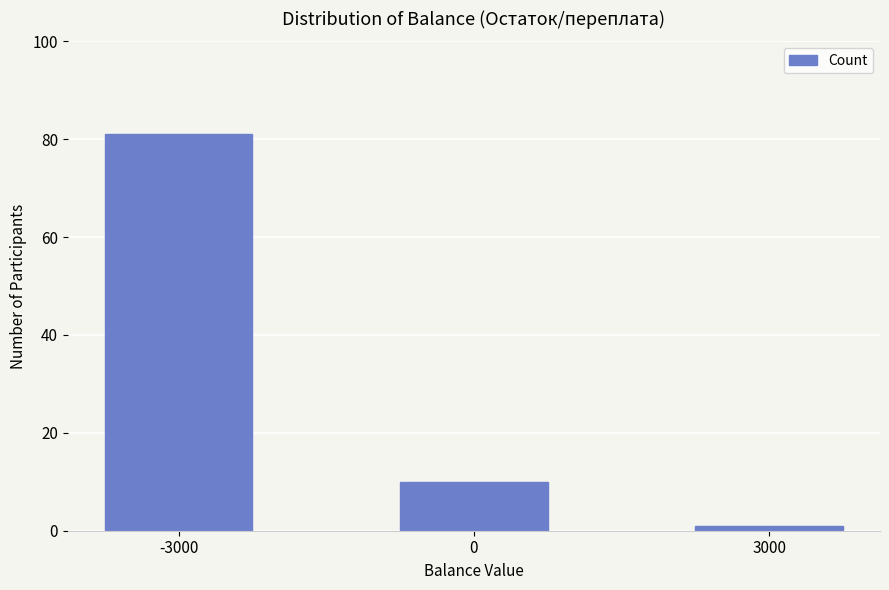

What is the difference between the maximum and second lowest values?

71